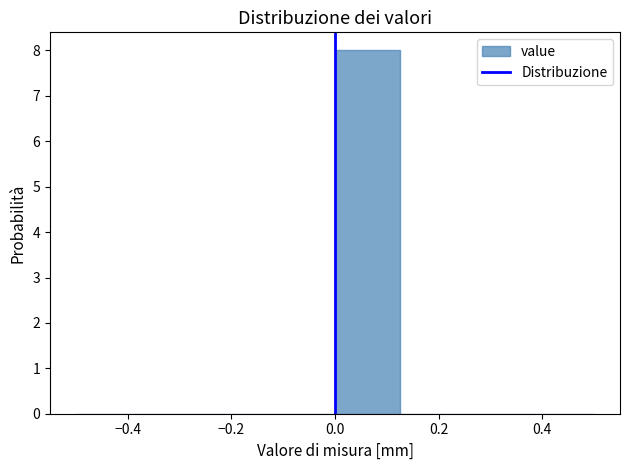

How tall is the bar that spans 0.000 to 0.125 on the x-axis? Neither the bar edges nor the heights are printed on the chart, so give them approximately, as read against the axes.

8